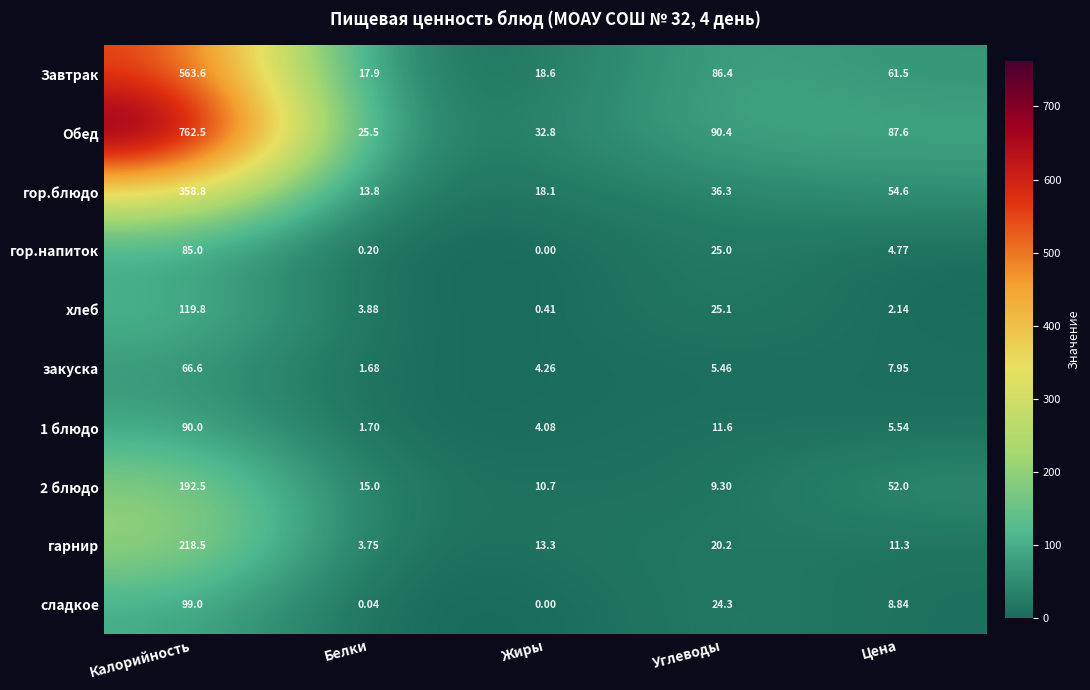

List the labels in order of гор.блюдо value, smallest first.

Белки, Жиры, Углеводы, Цена, Калорийность